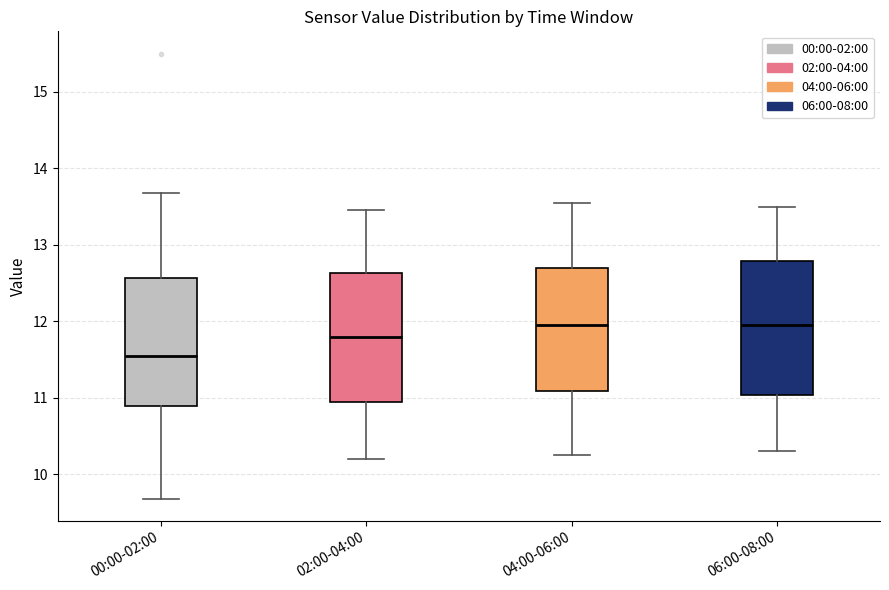

Reading left to right, read every box against the y-axis: the position of its median line, the range the box covers, and the ends of its whiskers. The values are not printed on the chart, so give them approximately, as read against the axis.

00:00-02:00: median 11.5, box 10.9 to 12.6, whiskers 9.7 to 13.7
02:00-04:00: median 11.8, box 10.9 to 12.6, whiskers 10.2 to 13.5
04:00-06:00: median 12.0, box 11.1 to 12.7, whiskers 10.3 to 13.6
06:00-08:00: median 12.0, box 11.0 to 12.8, whiskers 10.3 to 13.5